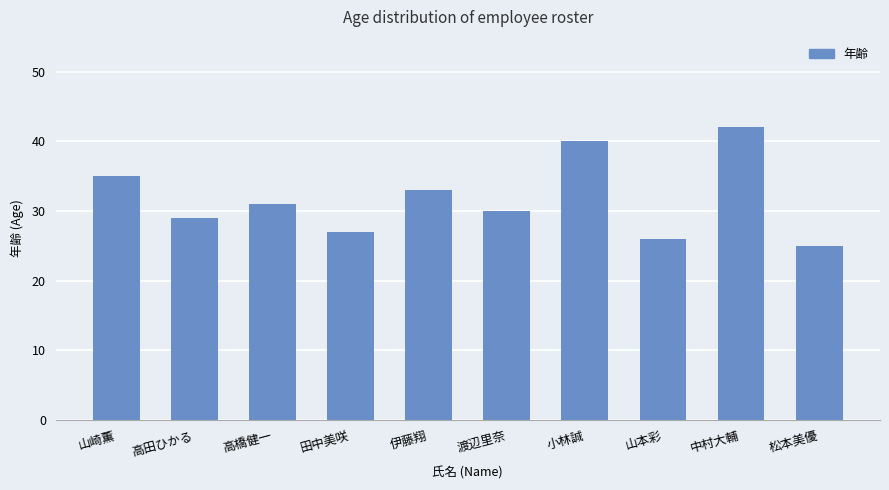

What is the greatest value displayed?

42